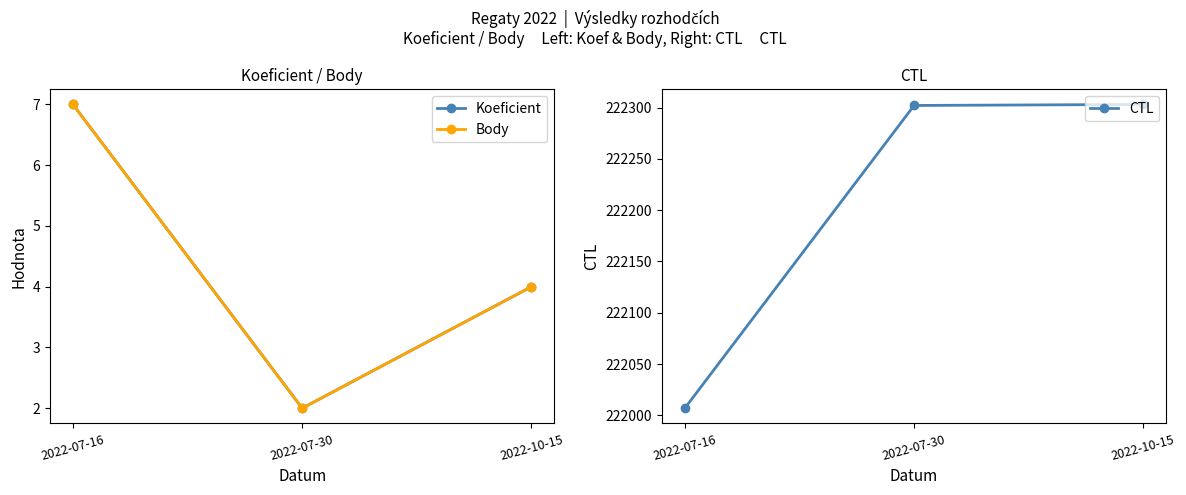

How many lines are shown in the chart?

3